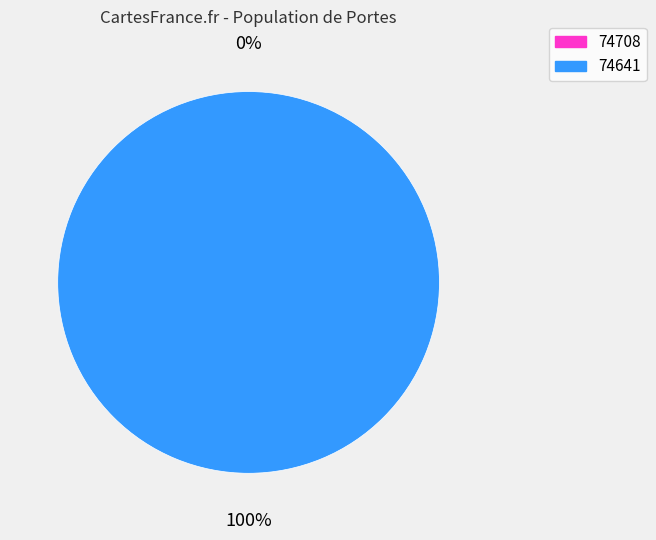

Which slice is the largest?

74641